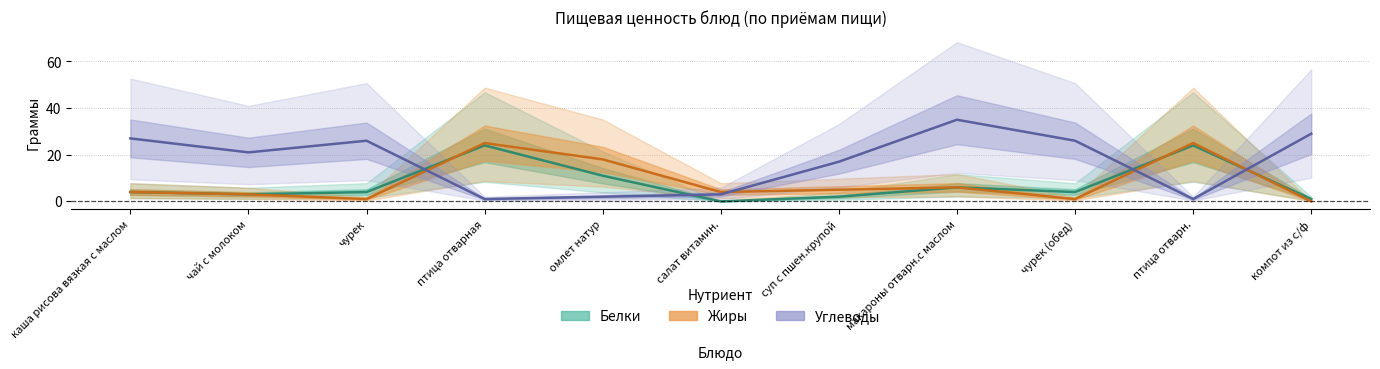

At which label is Углеводы closest to 18?

суп с пшен.крупой